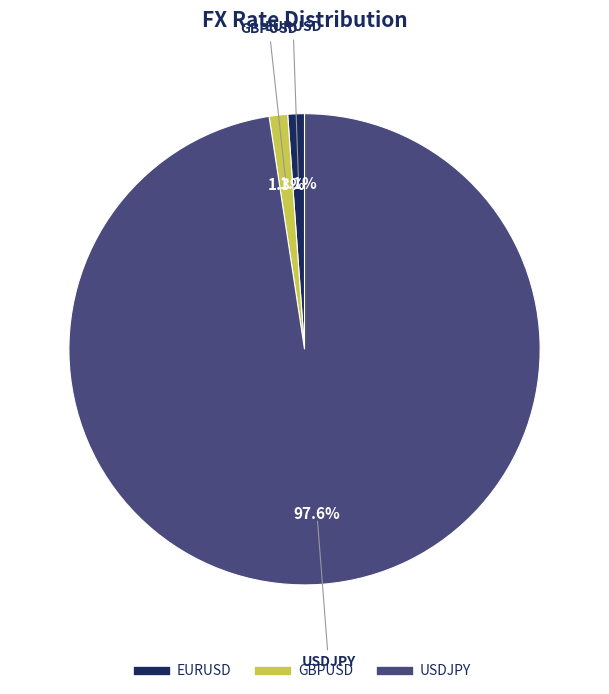

Between GBPUSD and USDJPY, which is larger?

USDJPY